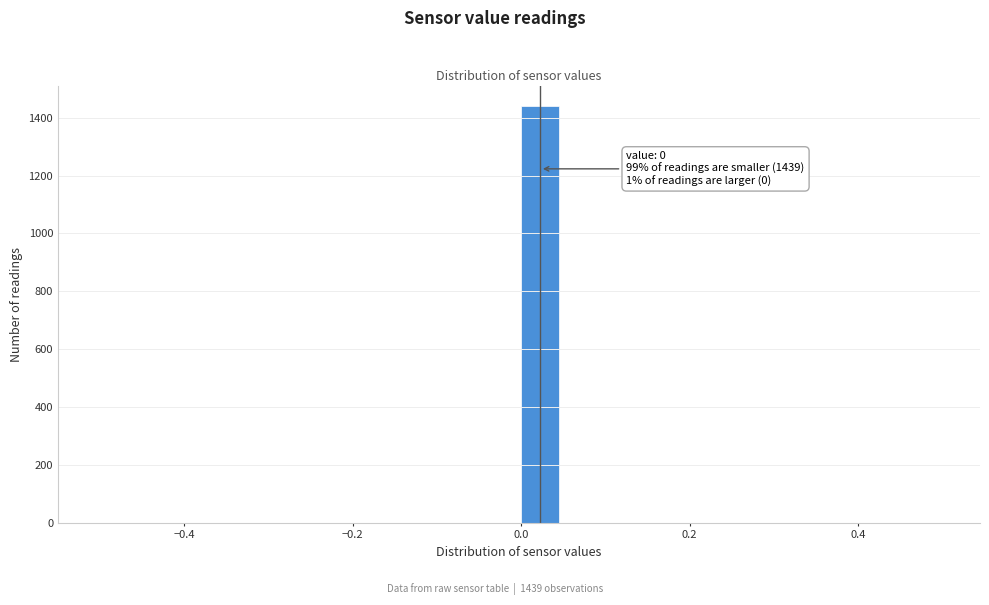

Around what value on the x-axis is the tallest bar? Give the approximate position of its centre, as read against the axis.

0.02